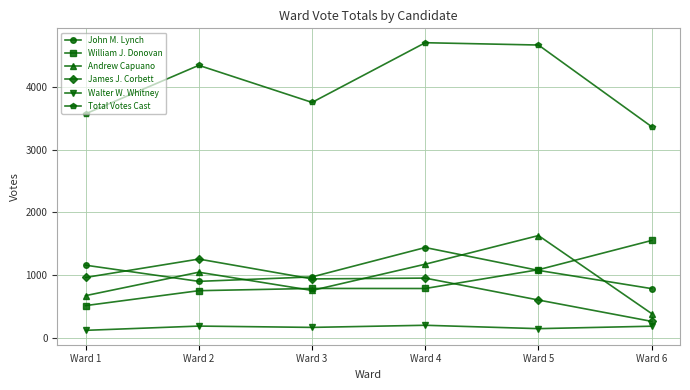

What are all the series names shown in the legend?

John M. Lynch, William J. Donovan, Andrew Capuano, James J. Corbett, Walter W. Whitney, Total Votes Cast